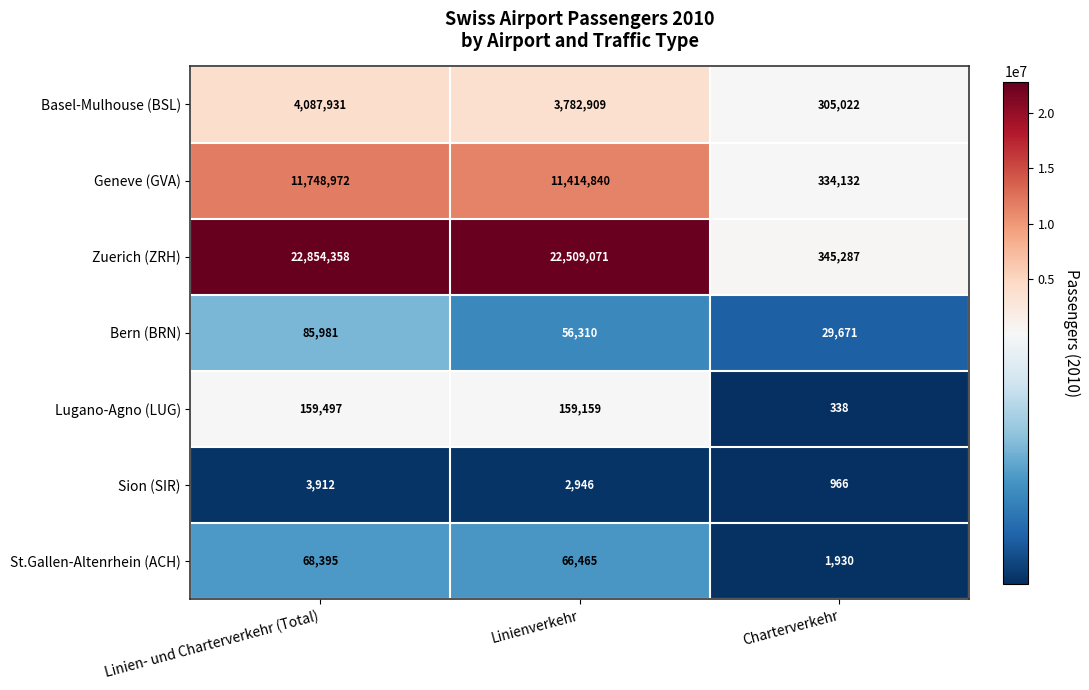

What is the highest value of the Basel-Mulhouse (BSL) series?

4087931